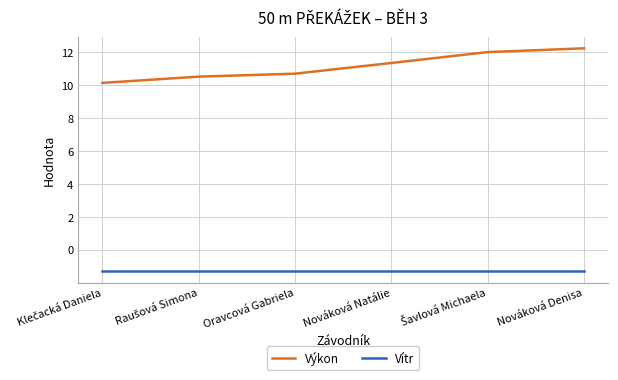

Which series has the widest spread of values?

Výkon